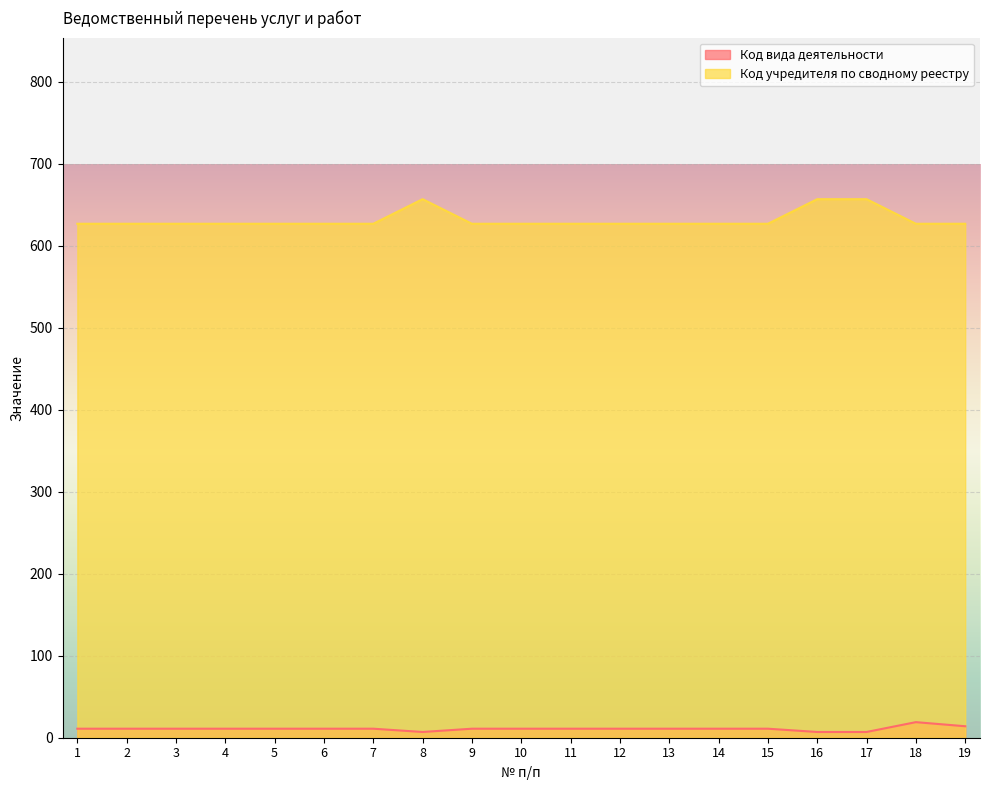

Between 9 and 19, which series saw the biggest shift?

Код вида деятельности